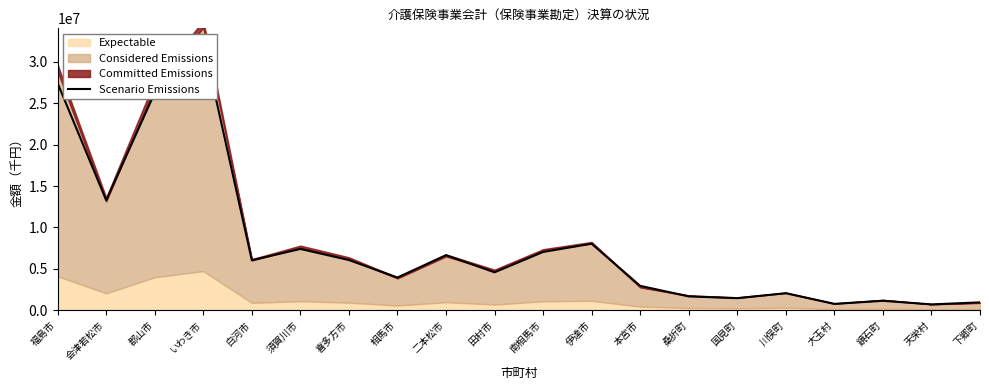

Which category has the lowest value across all series?

天栄村